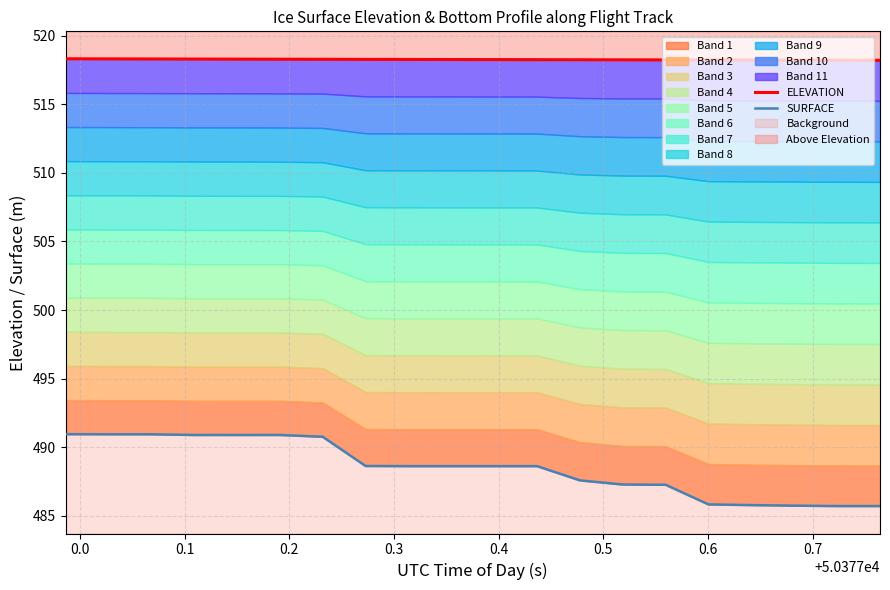

The value of SURFACE at 0.2 is 490.9. True or false?

True